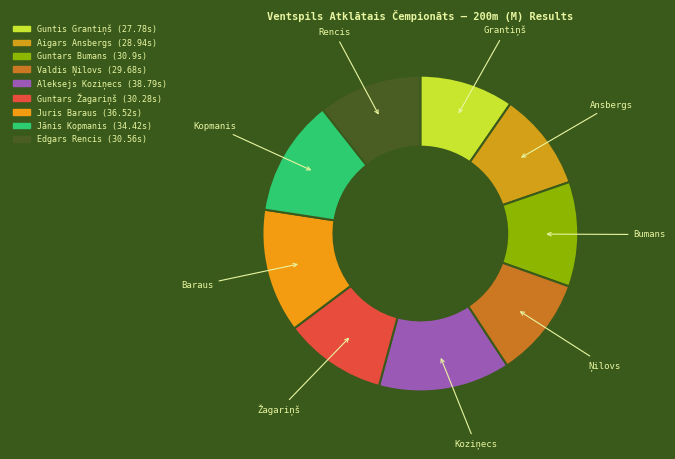

To the nearest percent, what is the combined percentage of Guntars Žagariņš and Aleksejs Koziņecs?

24%